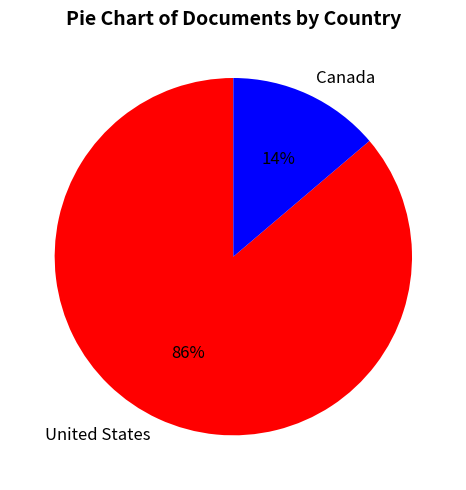

The United States slice represents 86% of the pie. True or false?

True